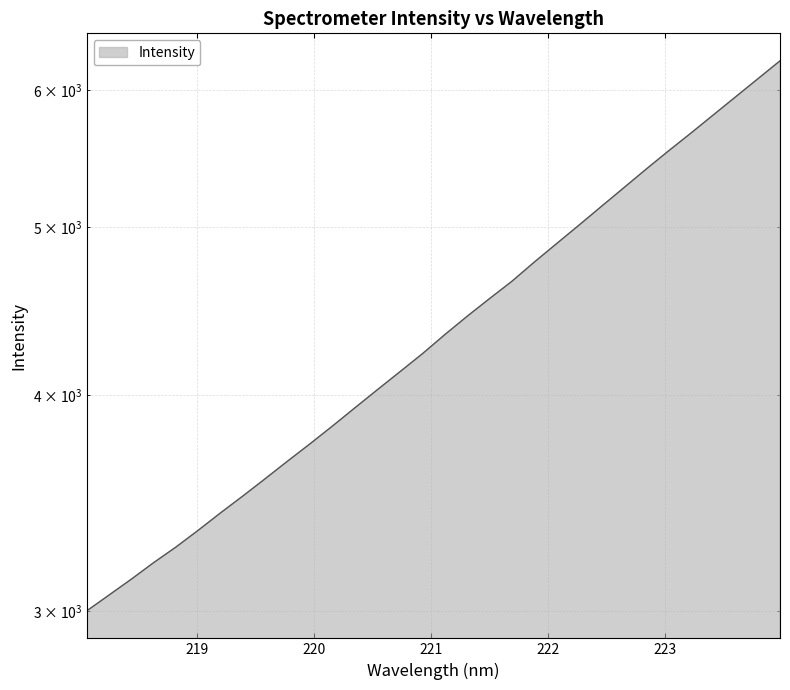

The chart shows a value of 4028.8 at 220.5444. True or false?

True